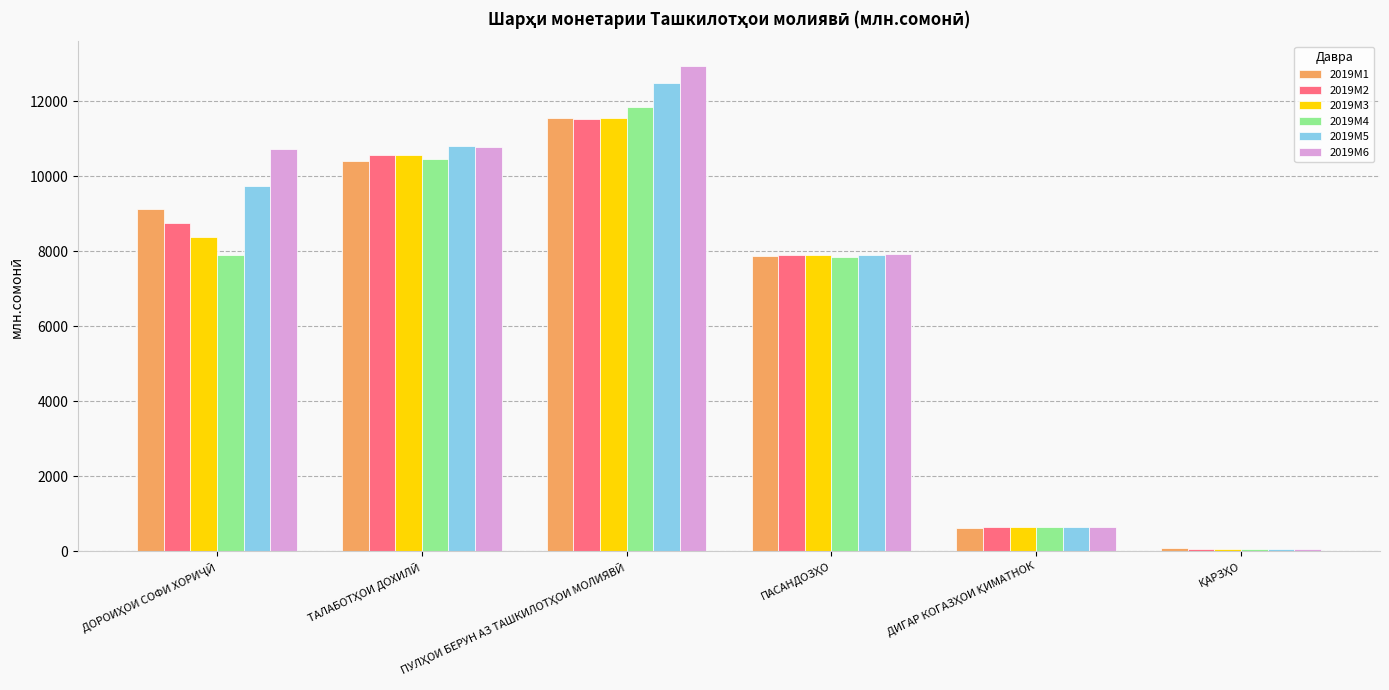

At how many categories does at least one series exceed 5673?

4